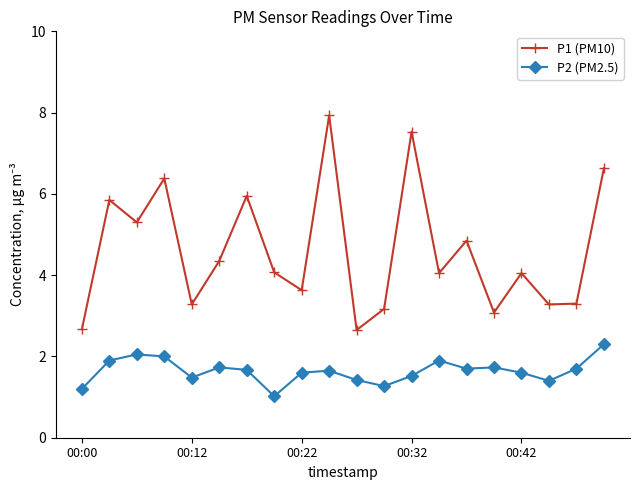

List the series in order of their peak value, lowest first.

P2 (PM2.5), P1 (PM10)